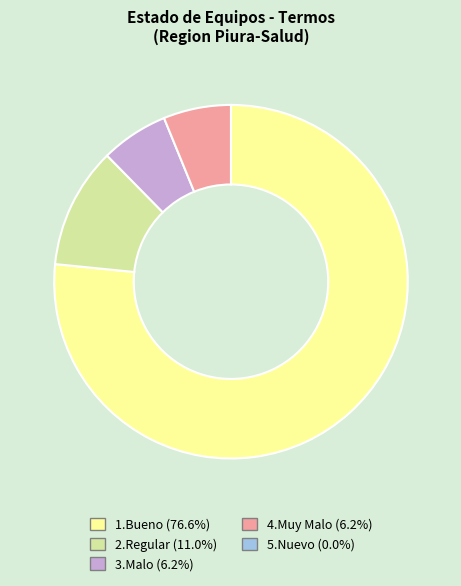

Combined, do 4.Muy Malo and 2.Regular account for over 50%?

No